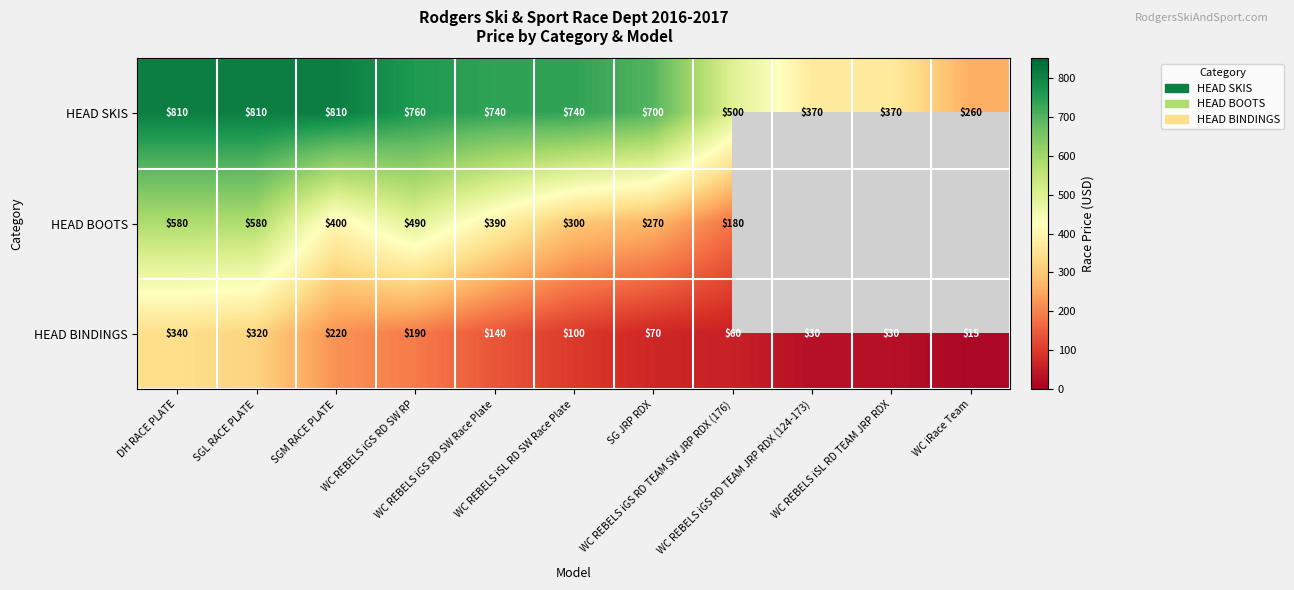

What is the maximum value for HEAD SKIS?

810